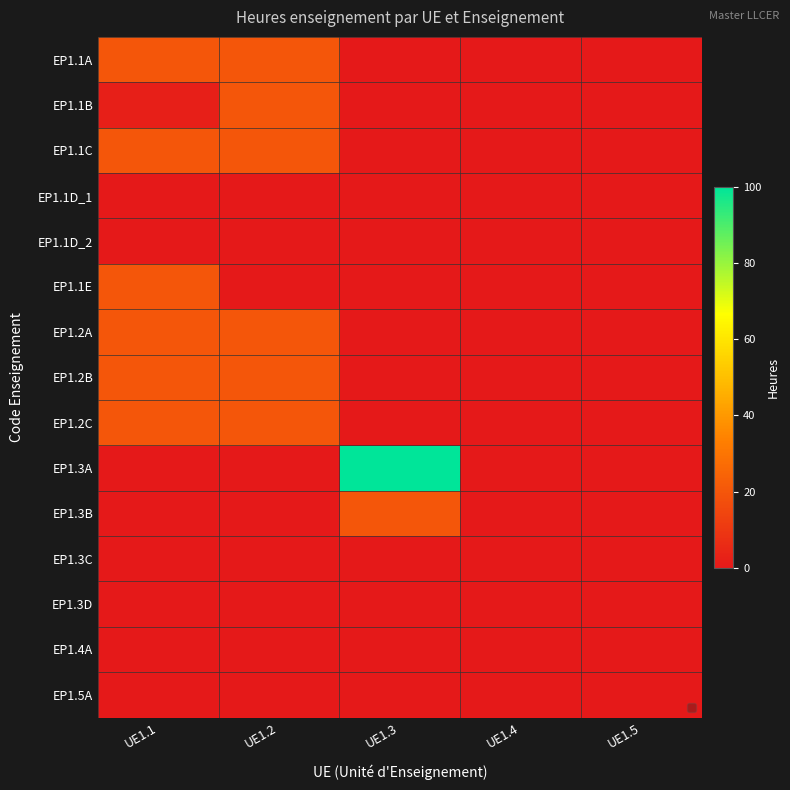

Which series has the largest total across all categories?

EP1.3A